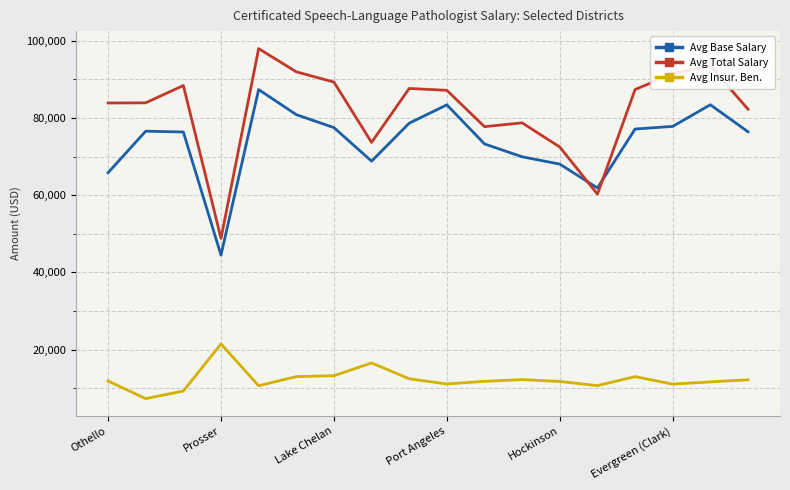

What is the difference between the maximum and minimum values in the Avg Base Salary series?

42845